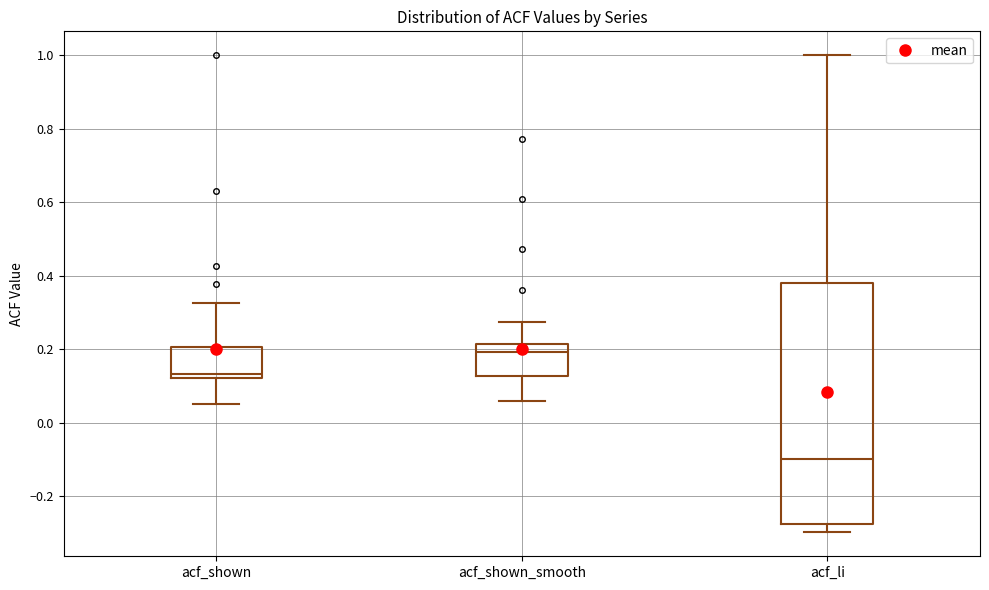

Comparing the boxes themselves (not the whiskers), which one is the tallest?

acf_li